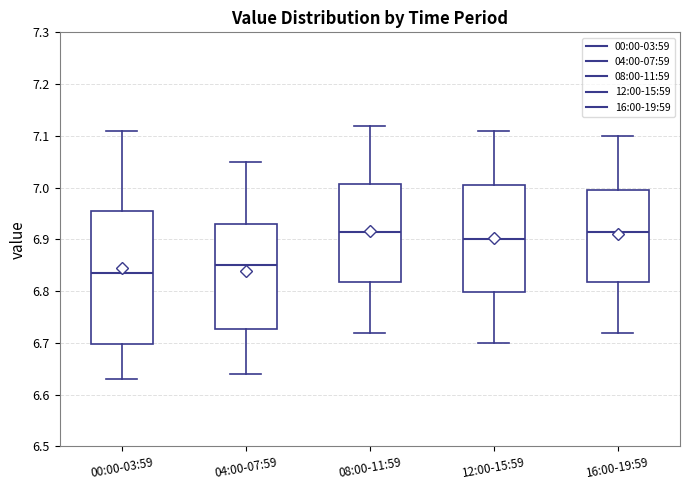

Which box is the tallest, from its lower edge to its upper edge?

00:00-03:59